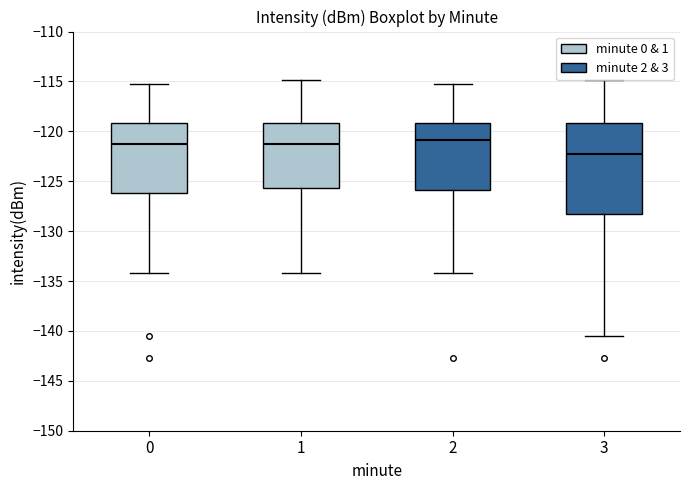

Which box is the tallest, from its lower edge to its upper edge?

3